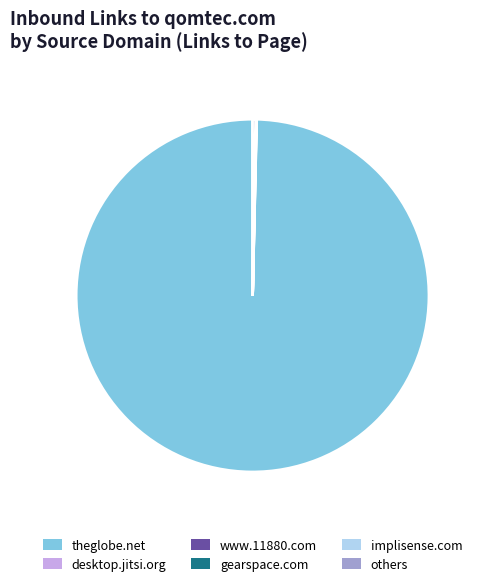

Does any single category account for the majority?

Yes